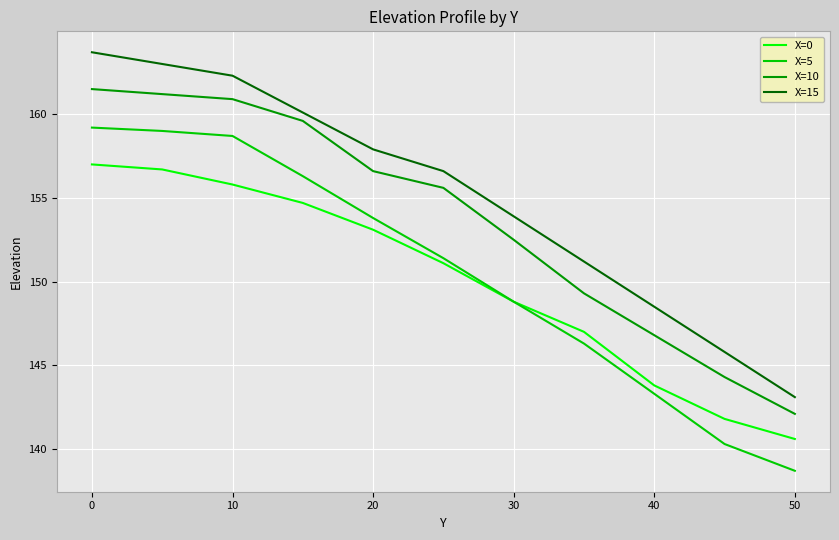

True or false: X=15 and X=5 intersect in this chart.

False